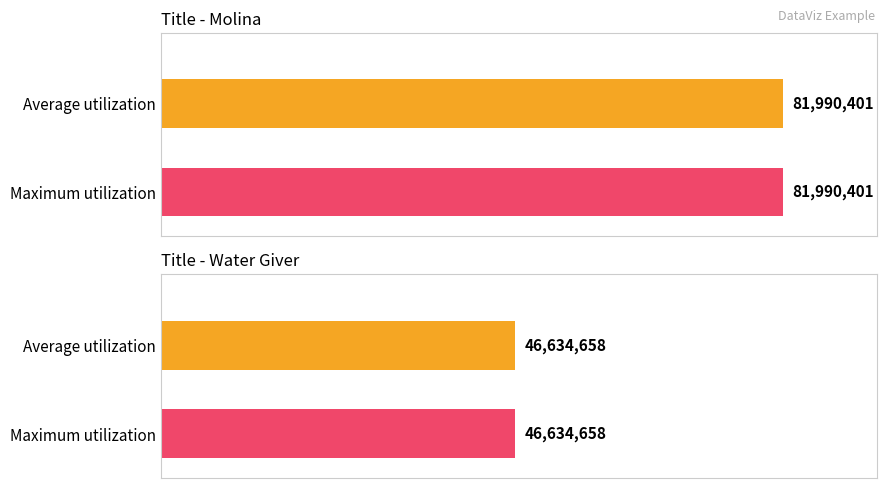

At which label is eBook closest to 64312529?

Water Giver (eBook)